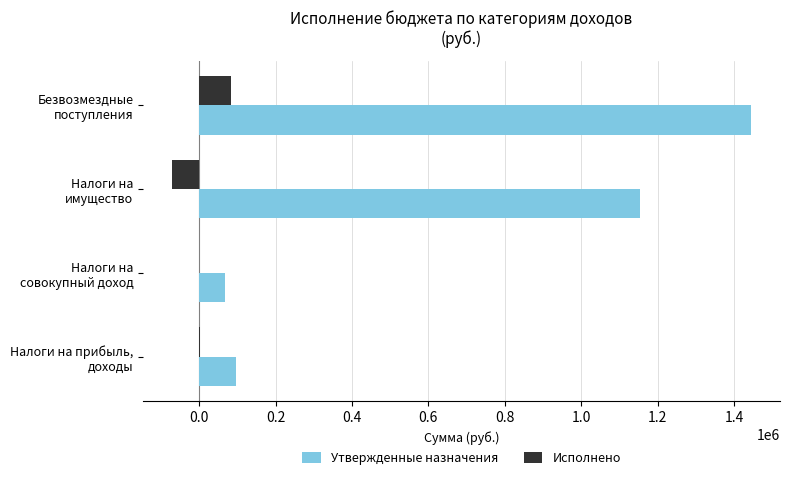

Which series has the largest total across all categories?

Утвержденные назначения